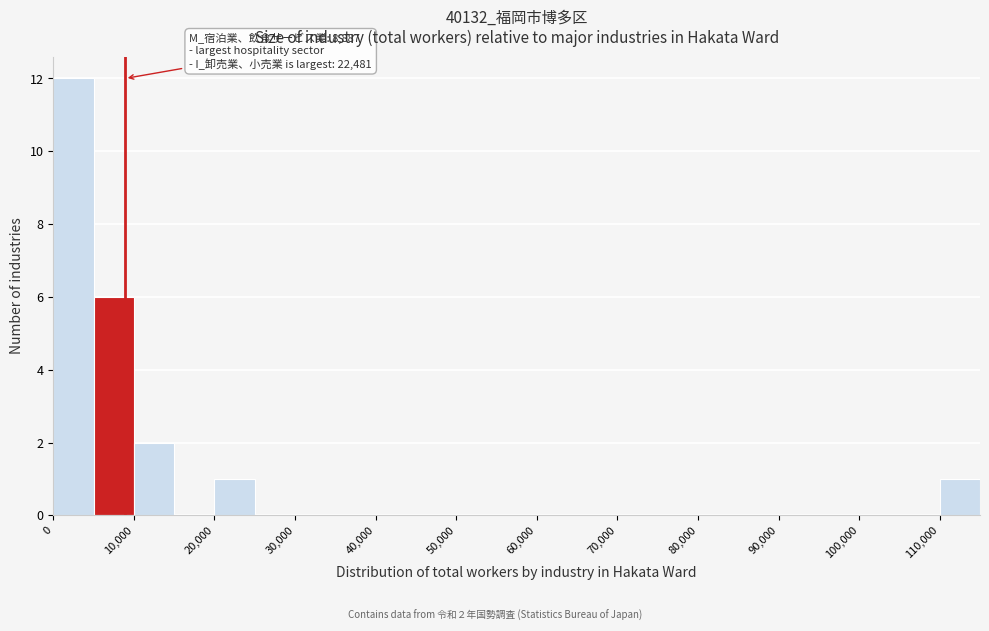

Which range on the x-axis has the tallest bar?

0 to 5000